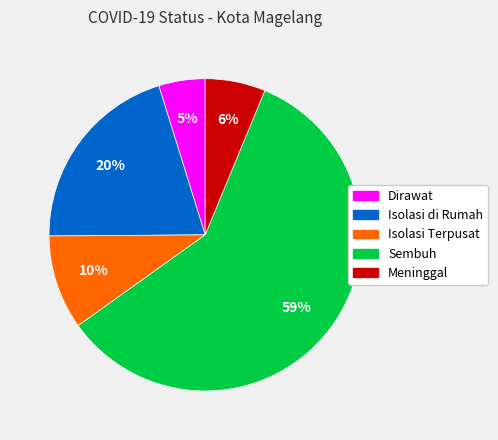

What is the majority slice?

Sembuh